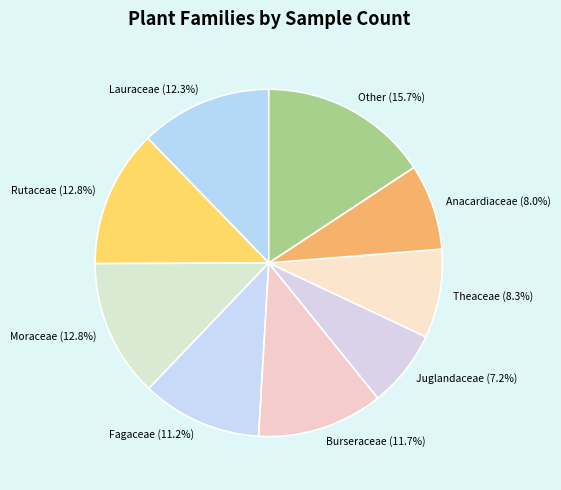

Approximately how many times larger is the value at Rutaceae (12.8%) compared to Moraceae (12.8%)?

1.0